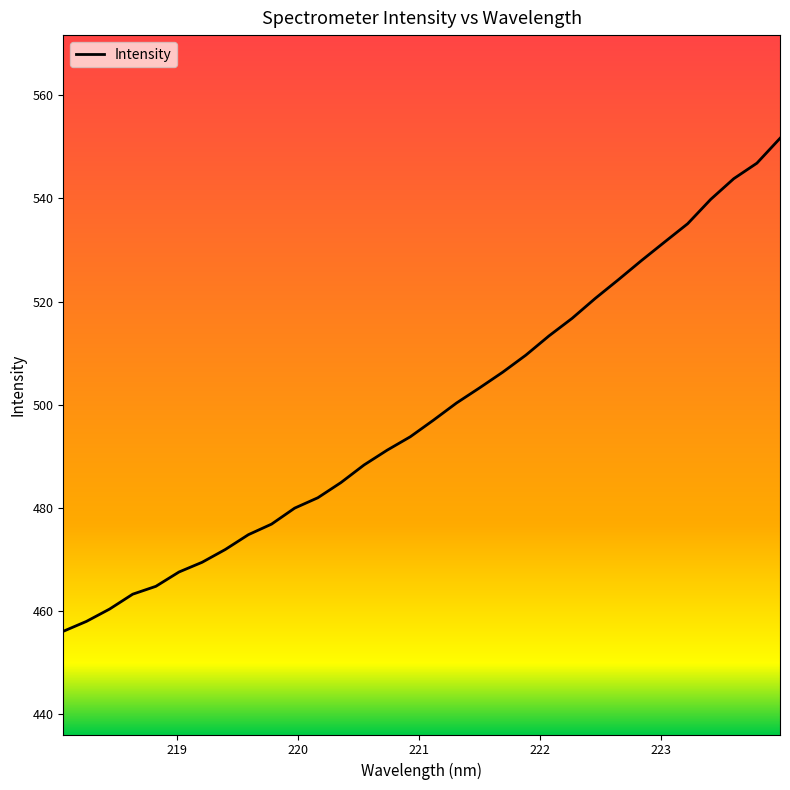

What is the difference between the maximum and minimum values?

95.5